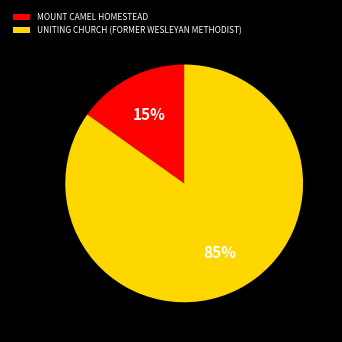

Which slice represents more than half of the pie?

UNITING CHURCH (FORMER WESLEYAN METHODIST)